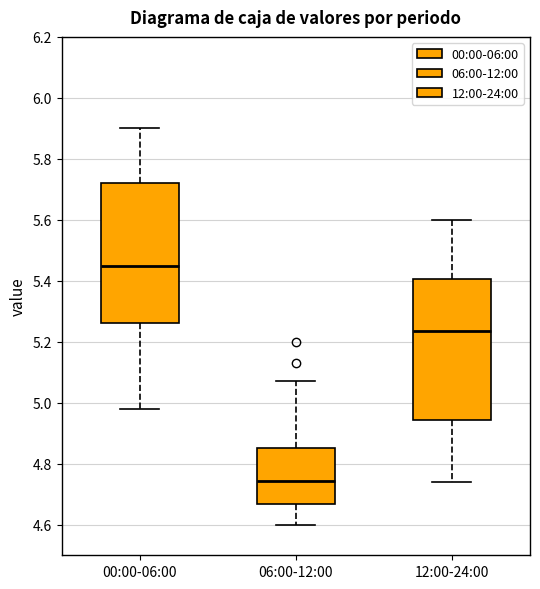

Which box has the highest median line?

00:00-06:00